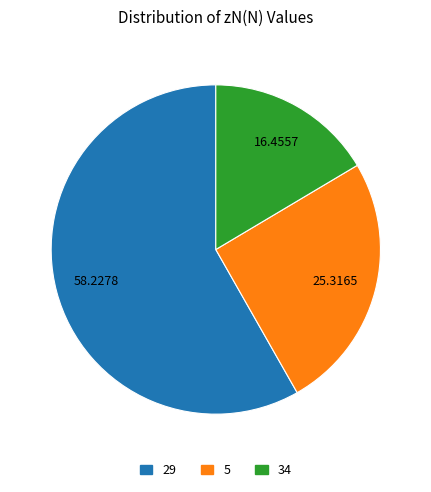

Which has a higher value, 34 or 5?

5